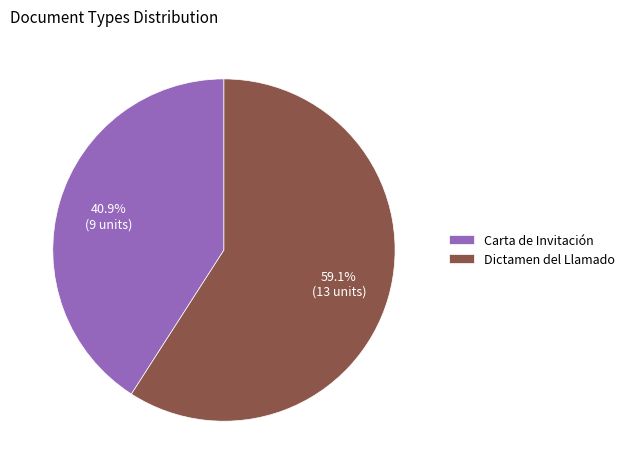

To the nearest percent, what is the combined percentage of Carta de Invitación and Dictamen del Llamado?

100%